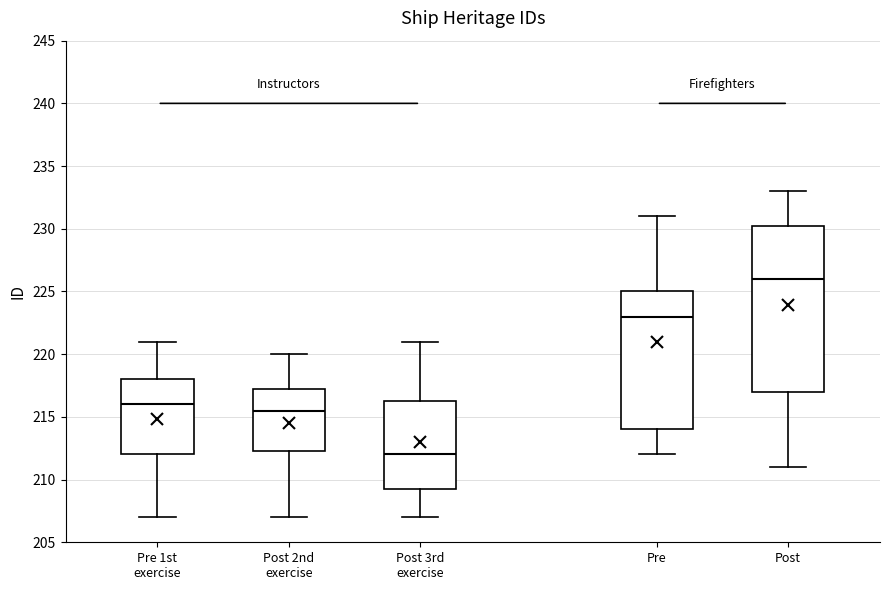

Which box has the highest median line?

Post